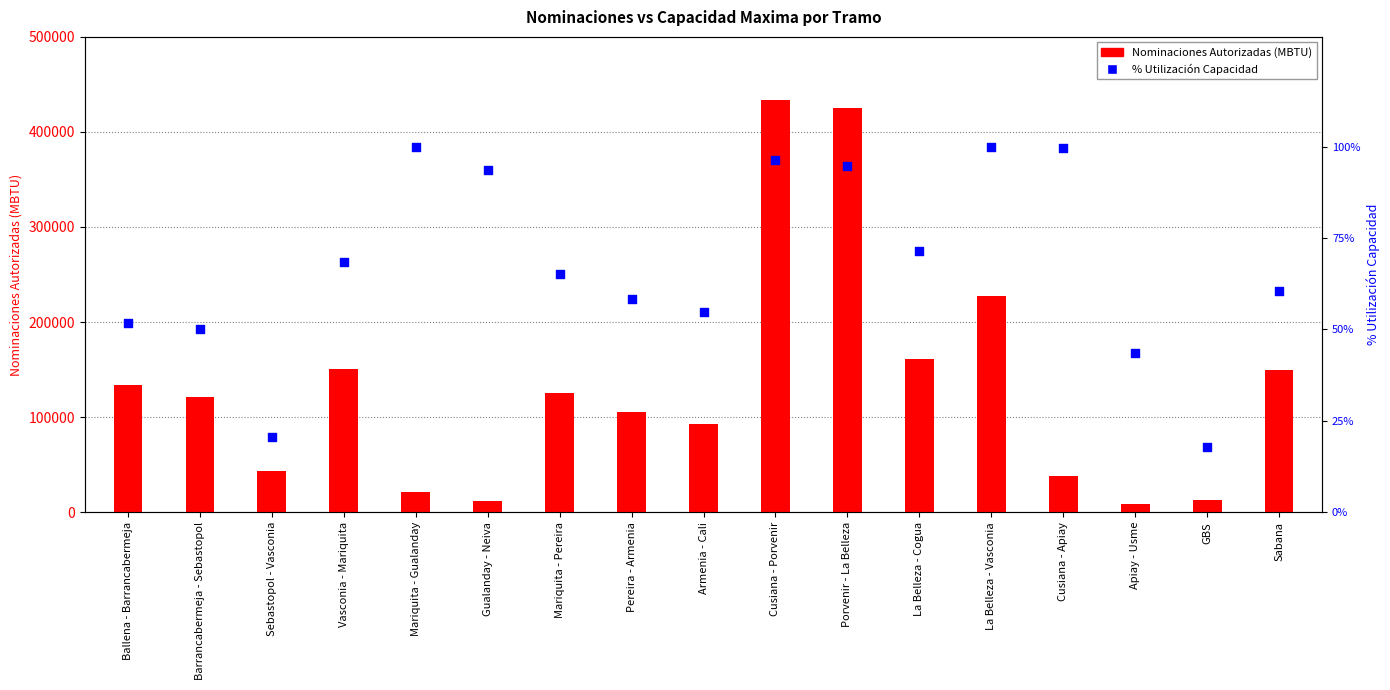

What are all the series names shown in the legend?

Nominaciones Autorizadas (MBTU), % Utilización Capacidad